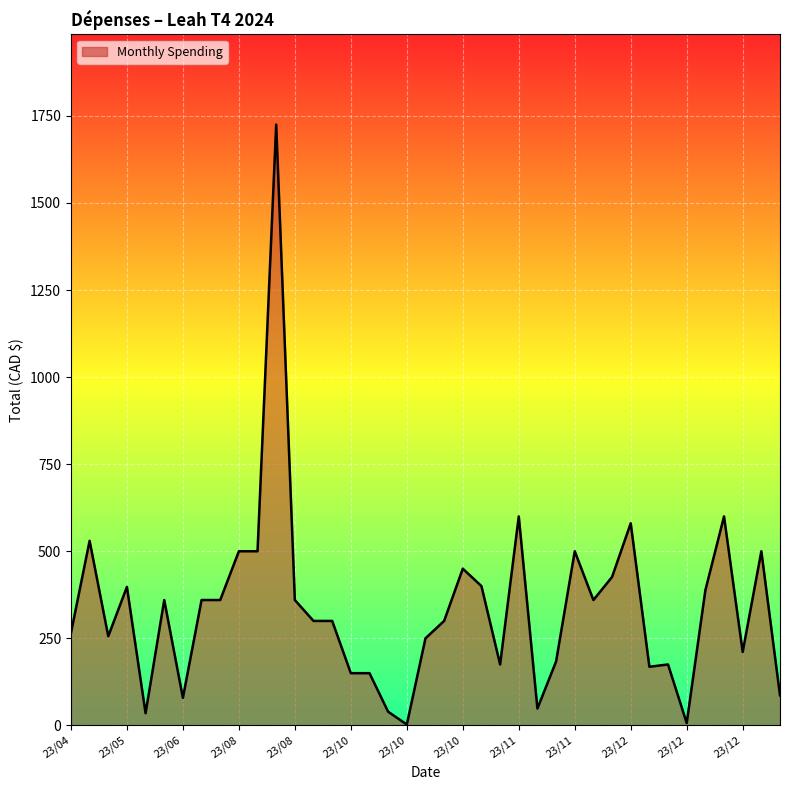

What is the difference between the maximum and minimum values?

1722.4